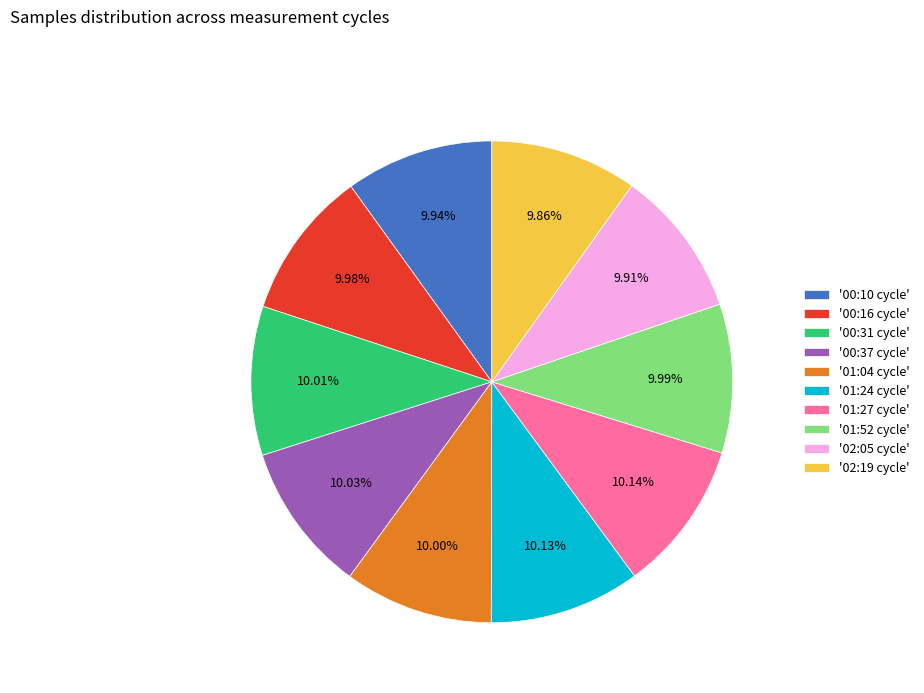

Do '01:27 cycle' and '02:19 cycle' together represent more than half of the pie?

No